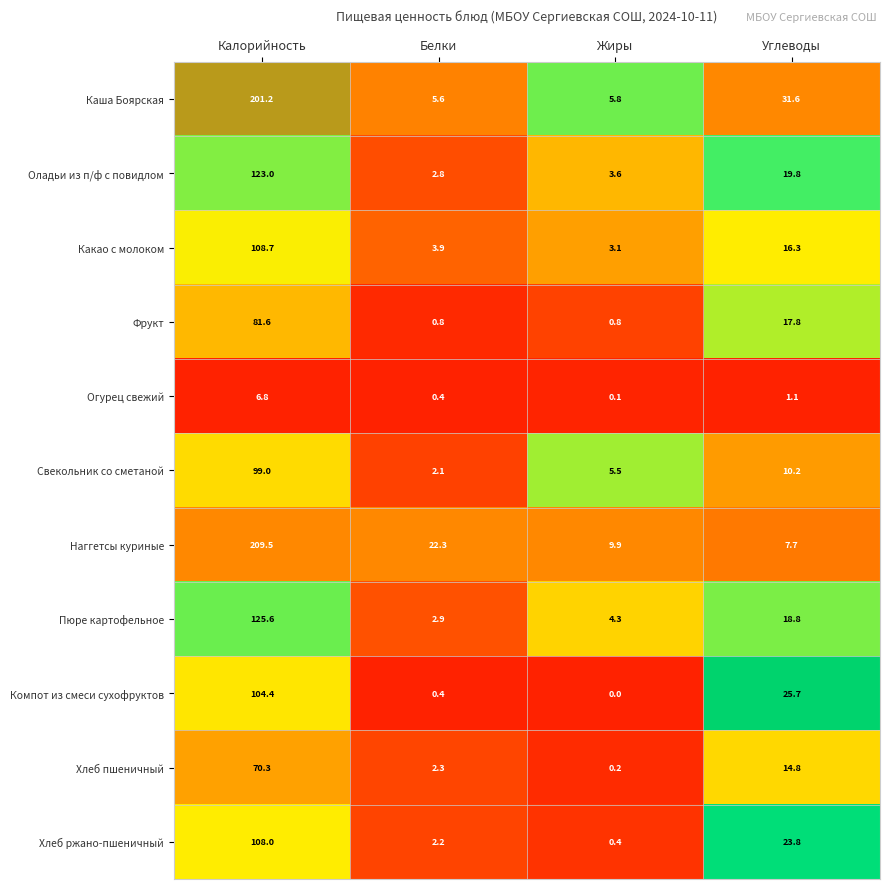

The value of Фрукт at Углеводы is 17.8. True or false?

True